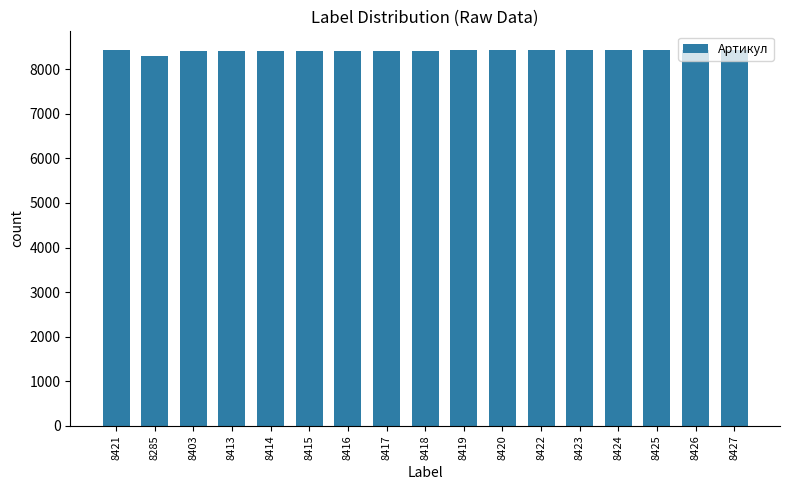

The chart shows a value of 8422 at 8422. True or false?

True